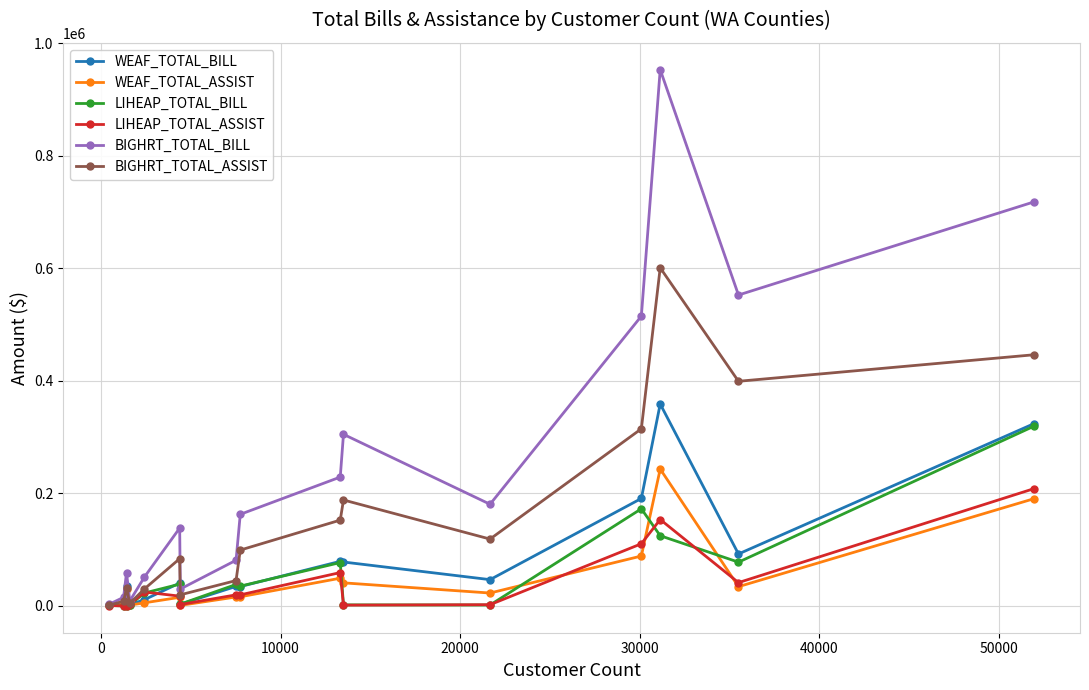

How many series are shown in this chart?

6